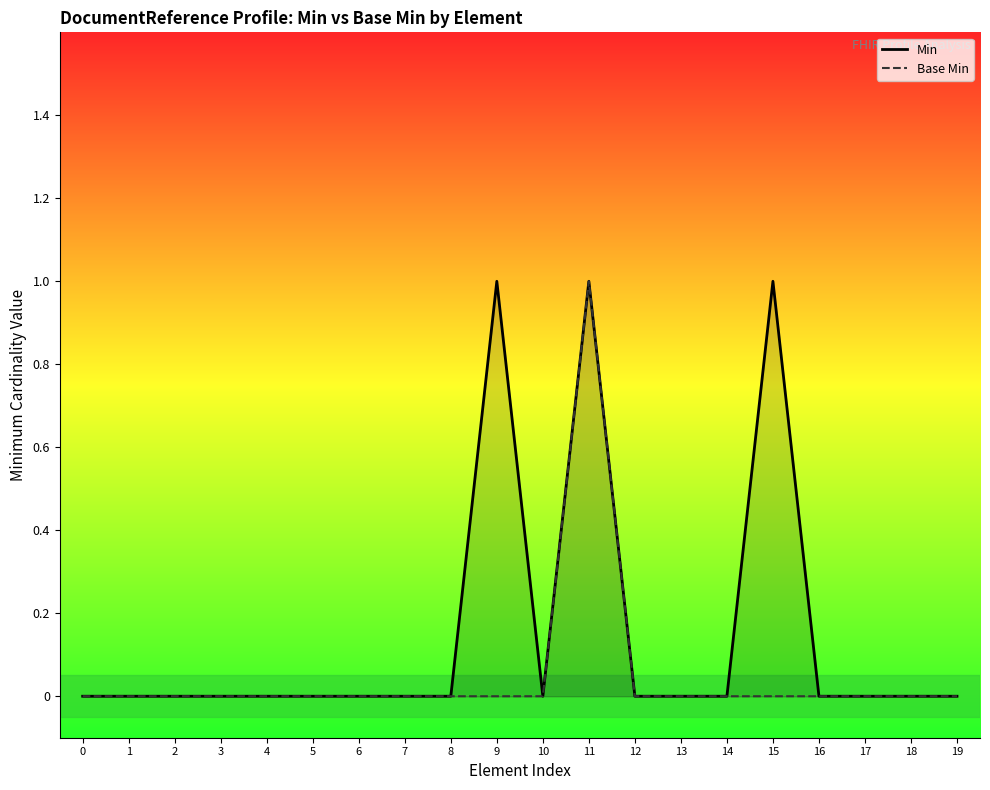

How many positive values does the Min series have?

3